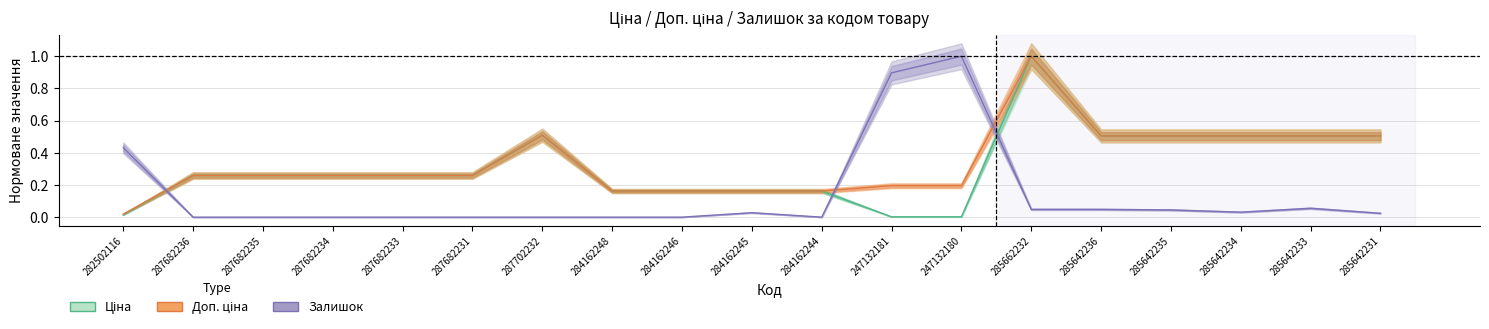

What position from the left is 287682234?

4